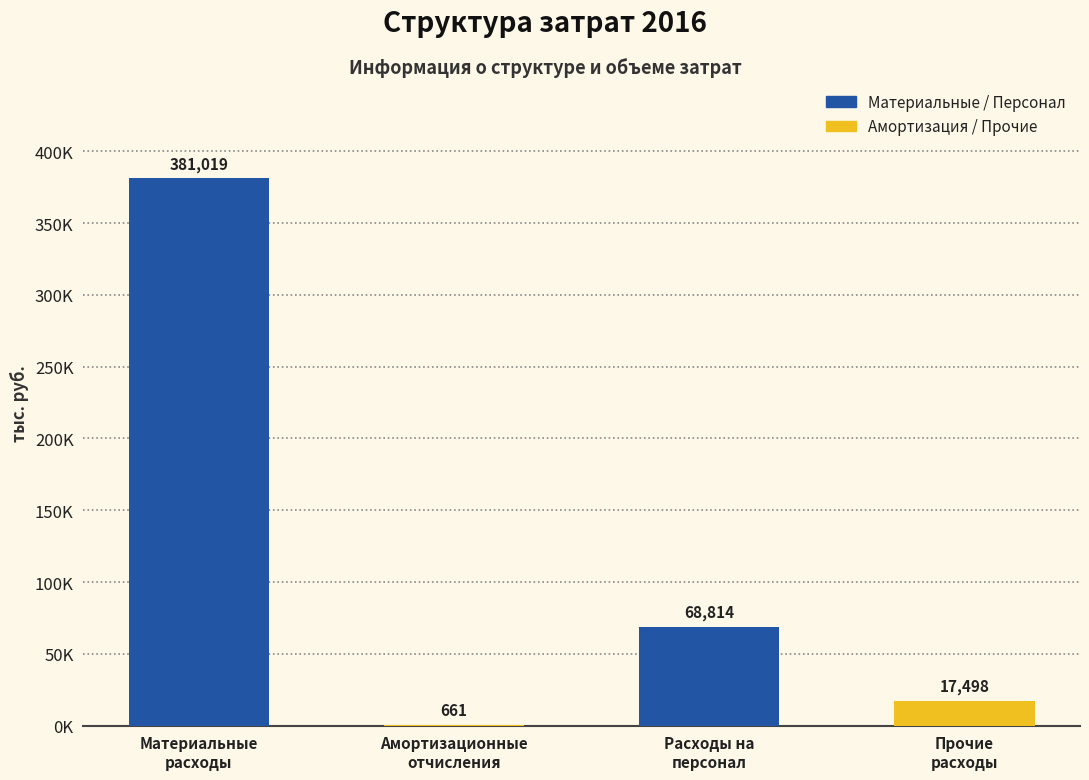

What is the label of the 2nd bar from the right?

Расходы на
персонал